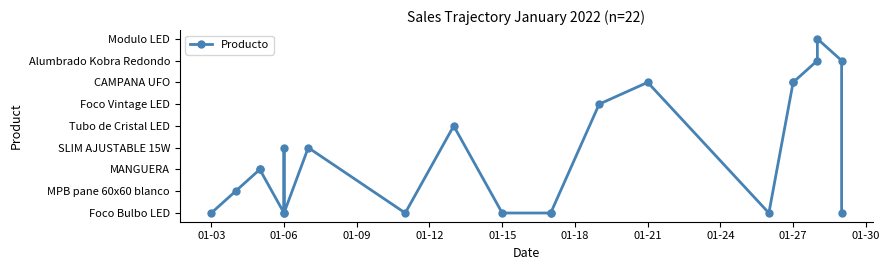

Which has a higher value, 01-06 or 01-15?

01-06